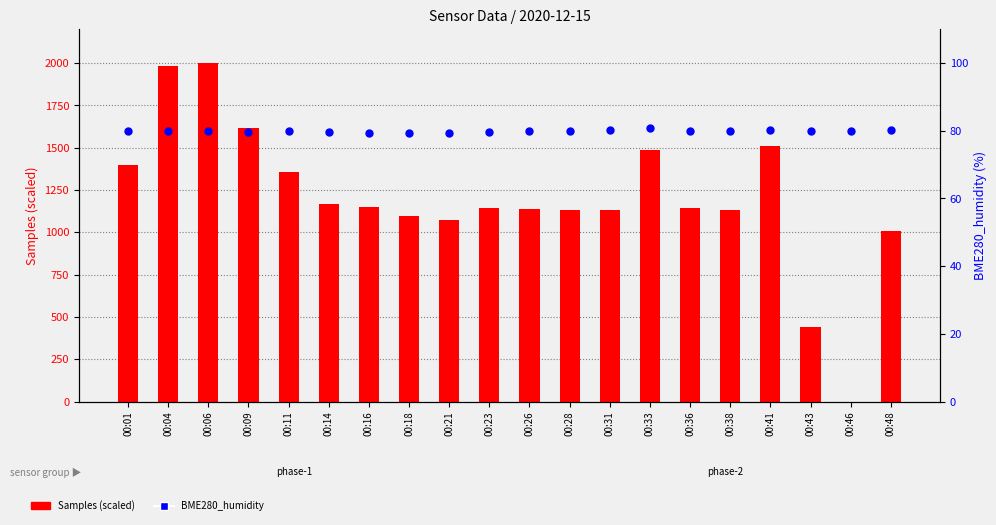

Which series reaches the minimum Y coordinate?

Samples (scaled)